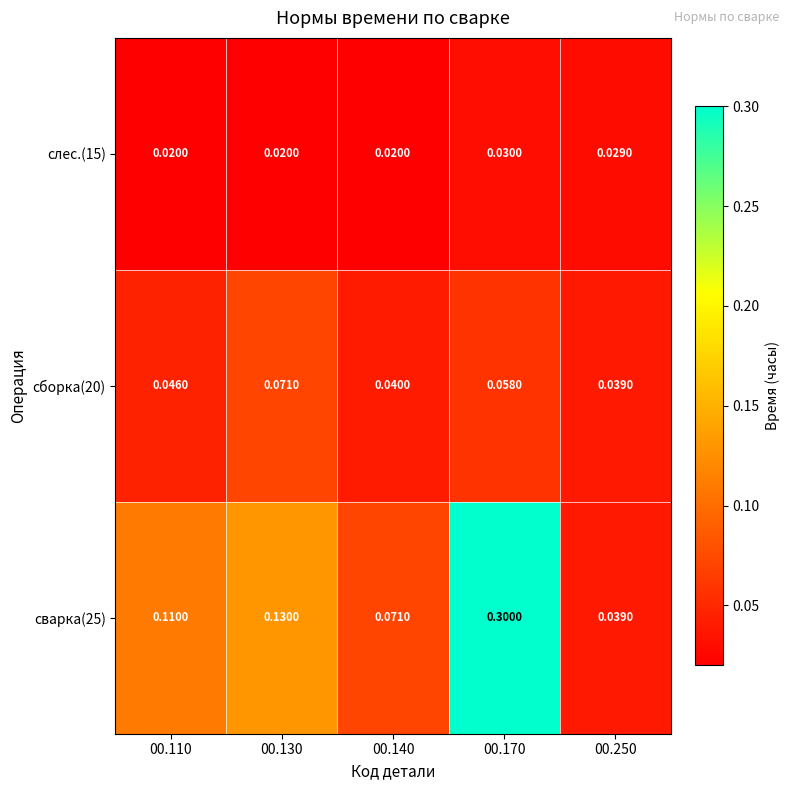

At how many categories does at least one series exceed 0?

5